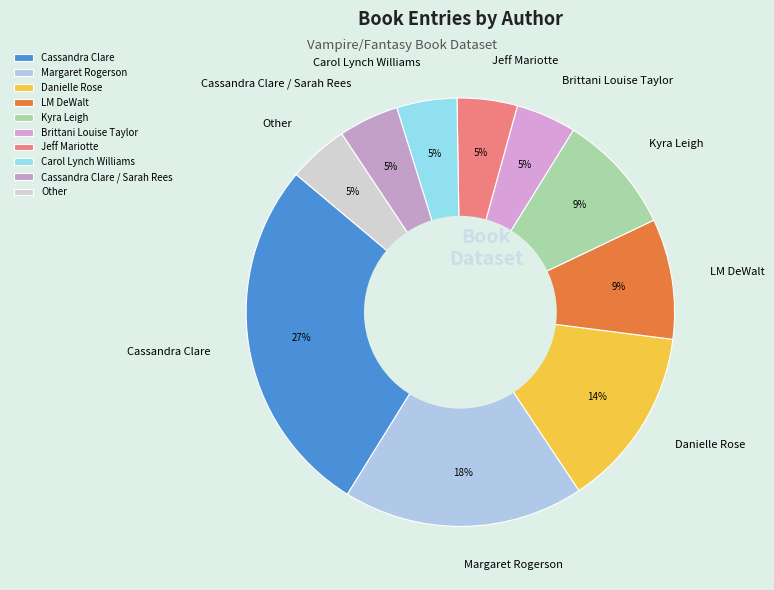

What percentage is the Kyra Leigh slice, to the nearest percent?

9%